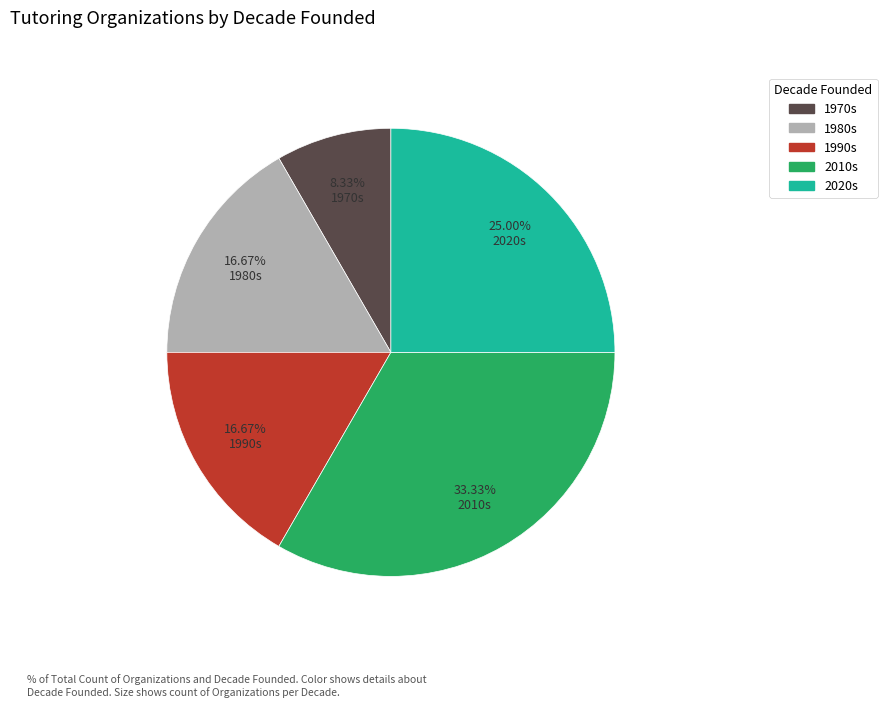

Does any single category account for the majority?

No